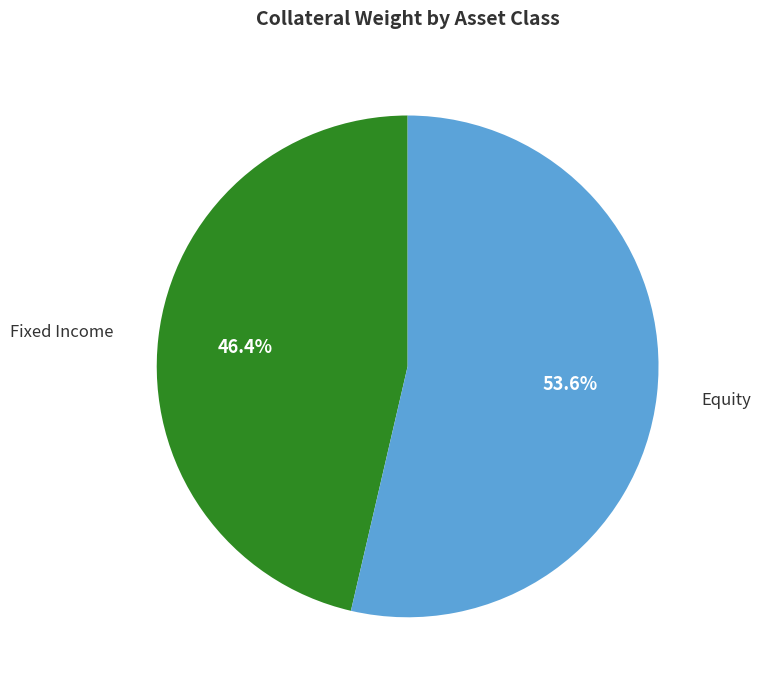

Does any single category account for the majority?

Yes